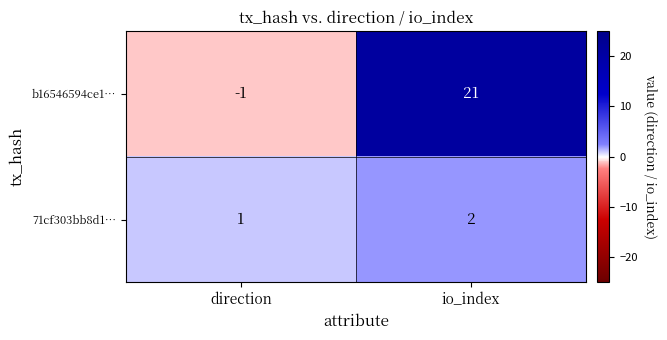

Reading left to right, what are all the values shown in this chart?

b16546594ce1…: -1	21
71cf303bb8d1…: 1	2